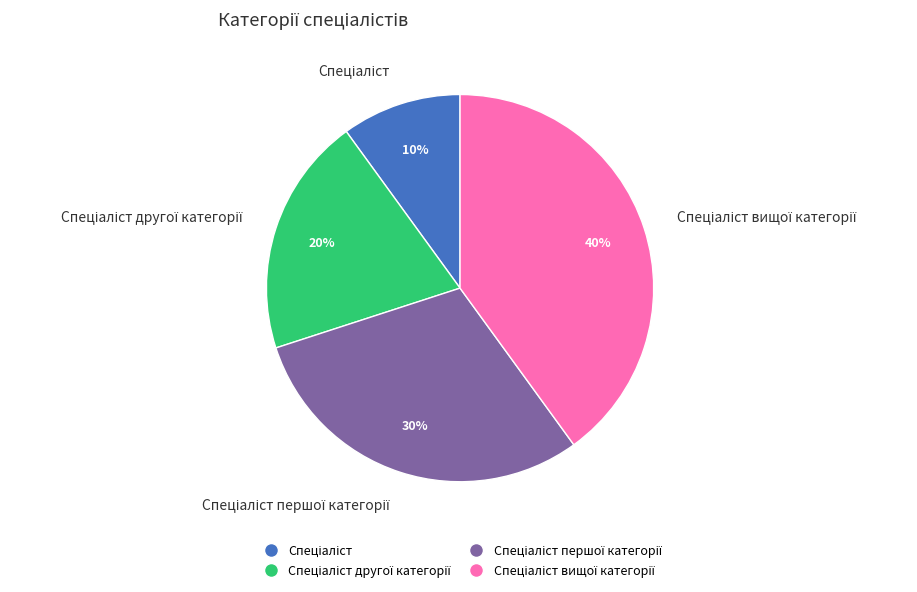

Does any single category account for the majority?

No